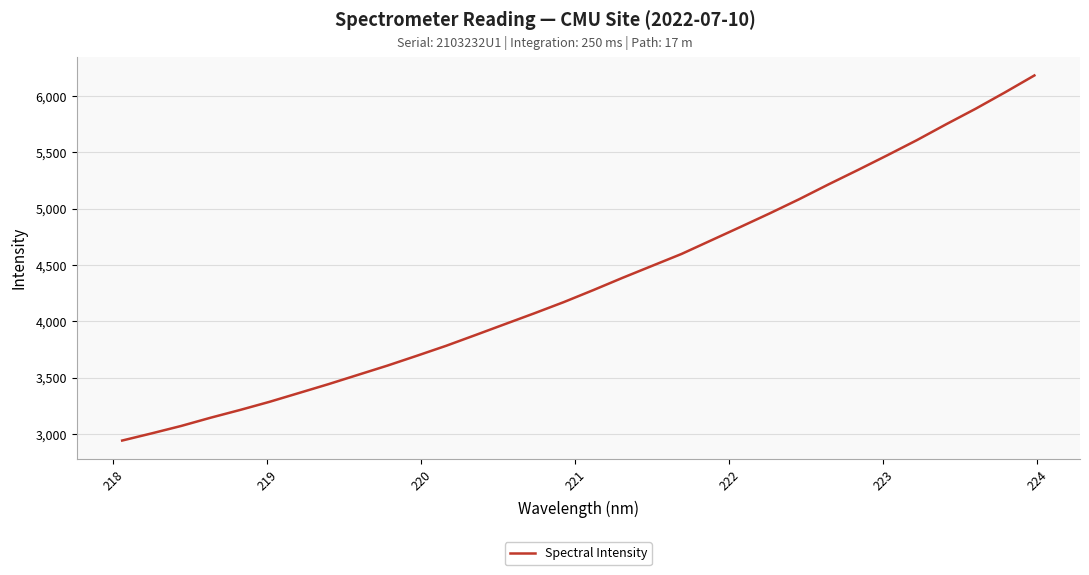

What is the difference between the maximum and minimum values?

3240.5